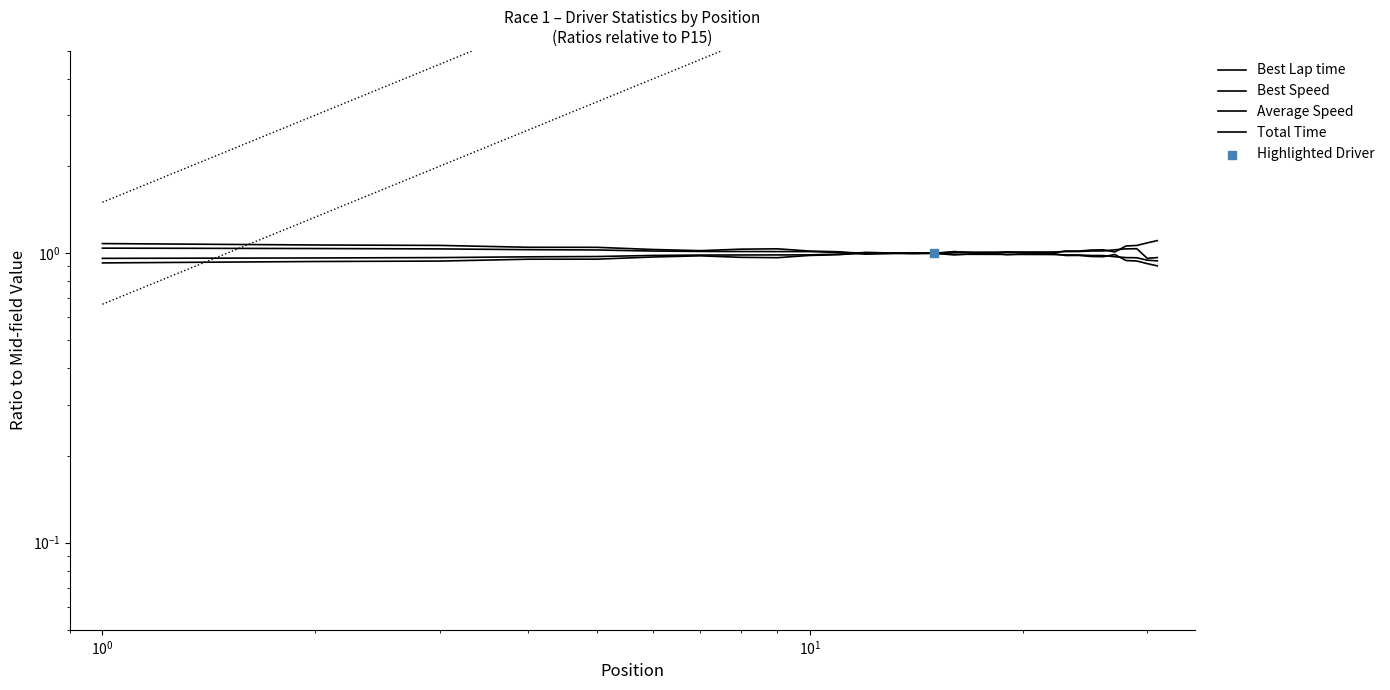

What are all the series names shown in the legend?

Best Lap time, Best Speed, Average Speed, Total Time